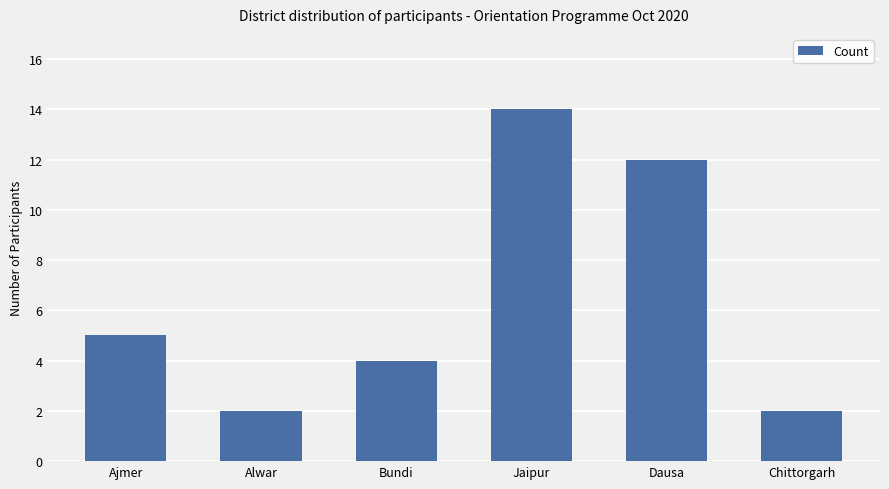

Is it true that the value at Alwar is 3?

False